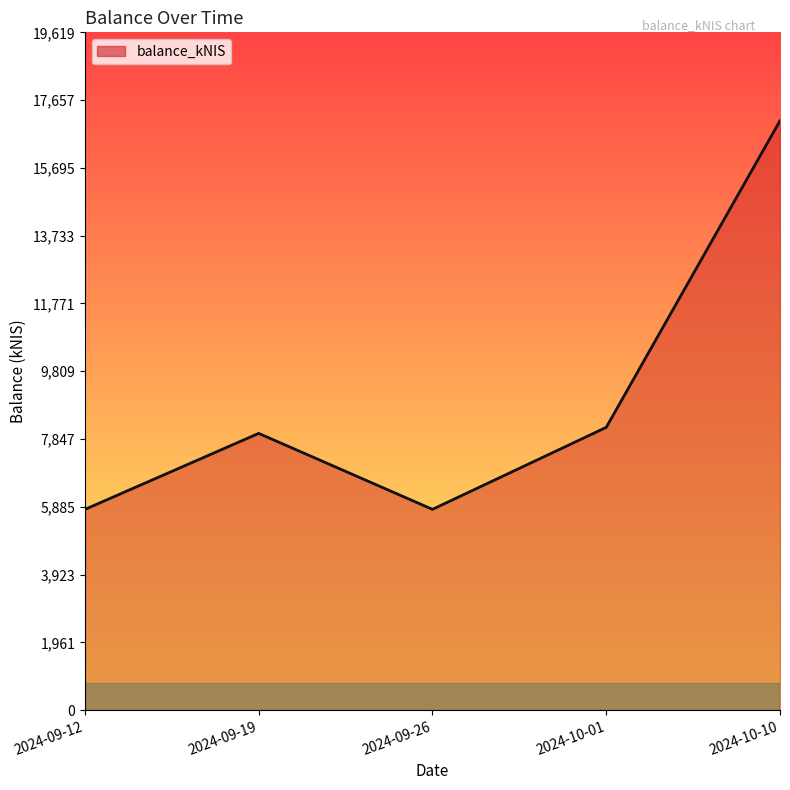

Where is the data nearest to the value 11435?

2024-10-01